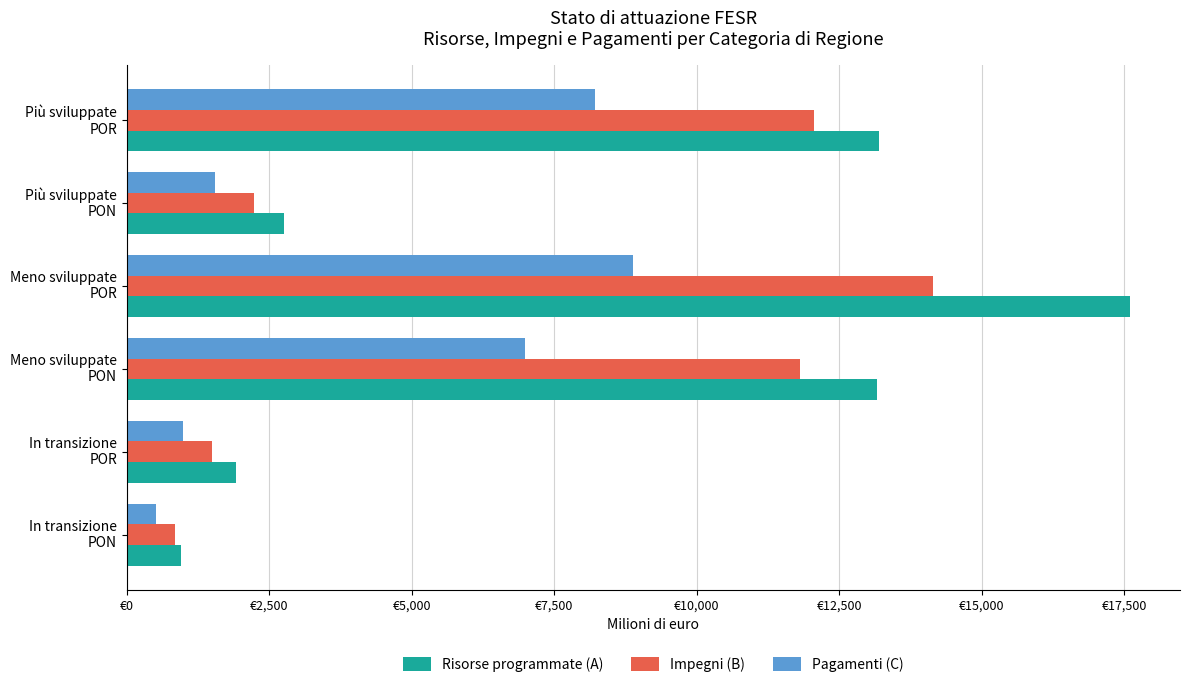

What are all the series names shown in the legend?

Risorse programmate (A), Impegni (B), Pagamenti (C)